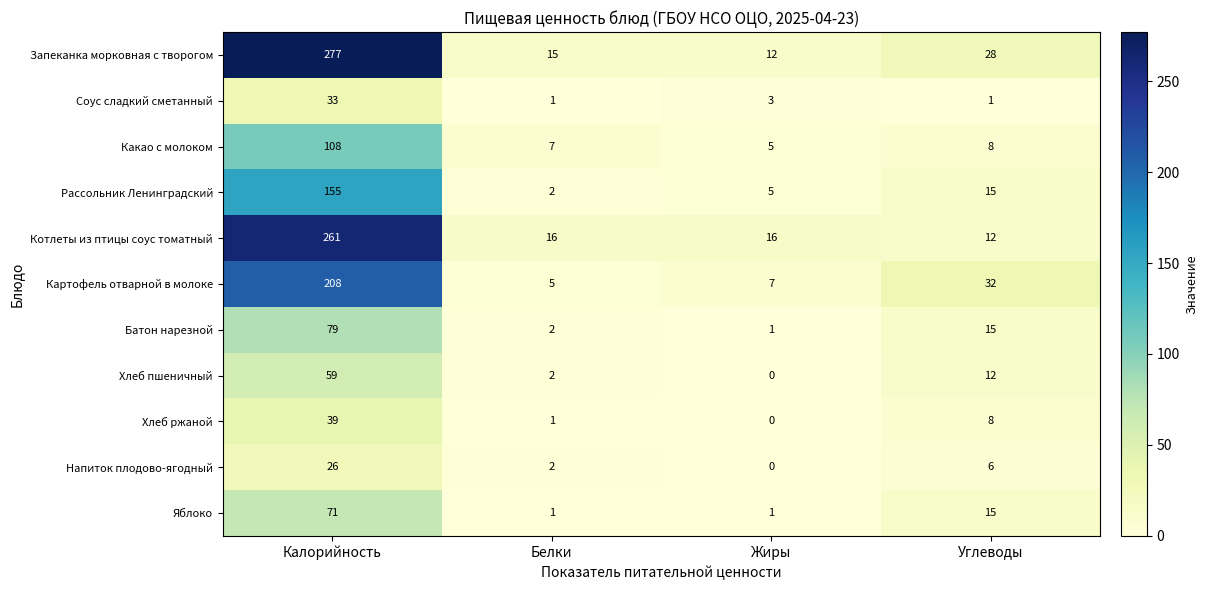

Is it true that Картофель отварной в молоке equals 9 at Жиры?

False